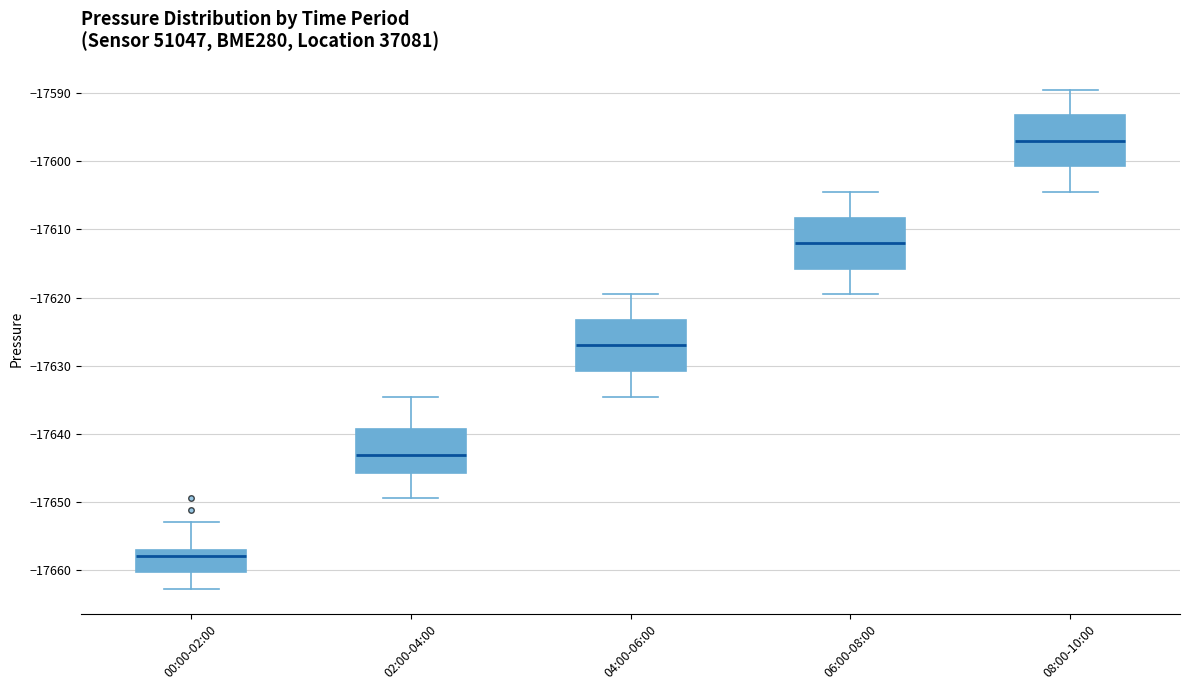

Where does the upper whisker of the box for 08:00-10:00 end on the y-axis? The values are not printed on the chart, so give them approximately, as read against the axis.

-17589